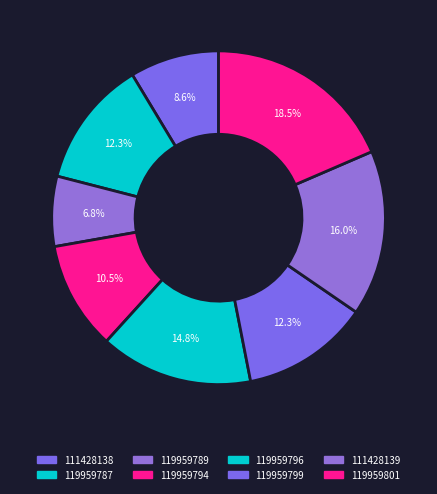

What is the change in value from 111428139 to 119959801?

+4